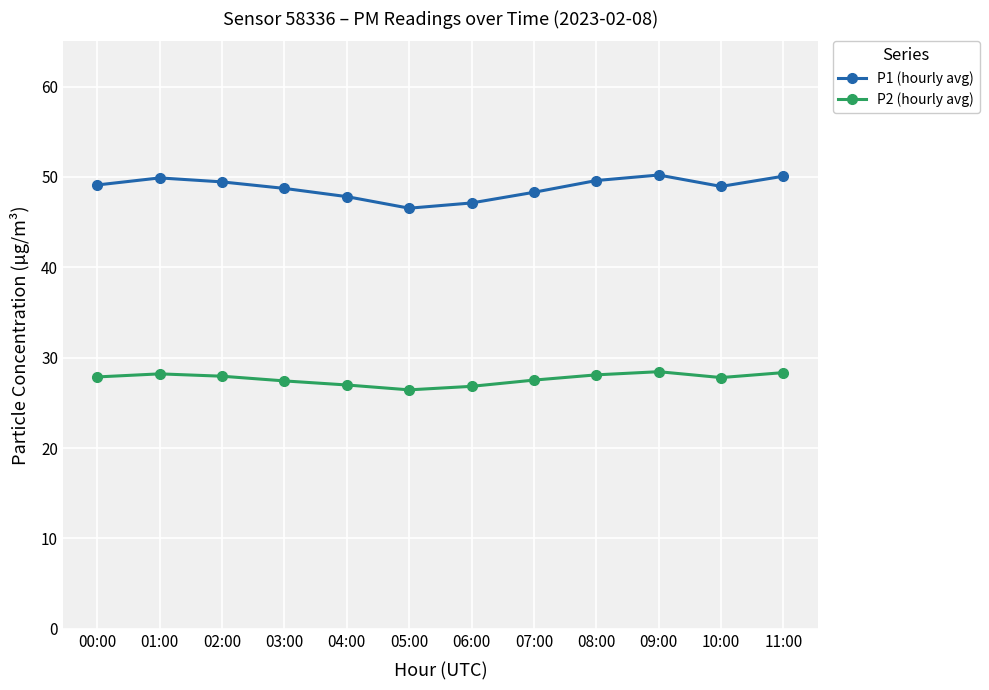

True or false: P1 (hourly avg) and P2 (hourly avg) intersect in this chart.

False